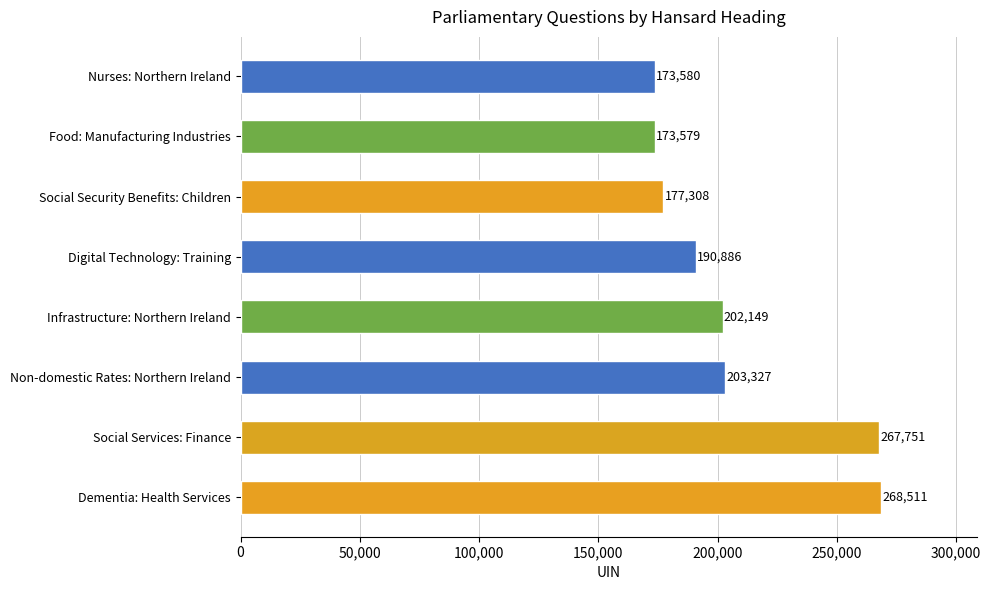

How many series are shown in this chart?

1